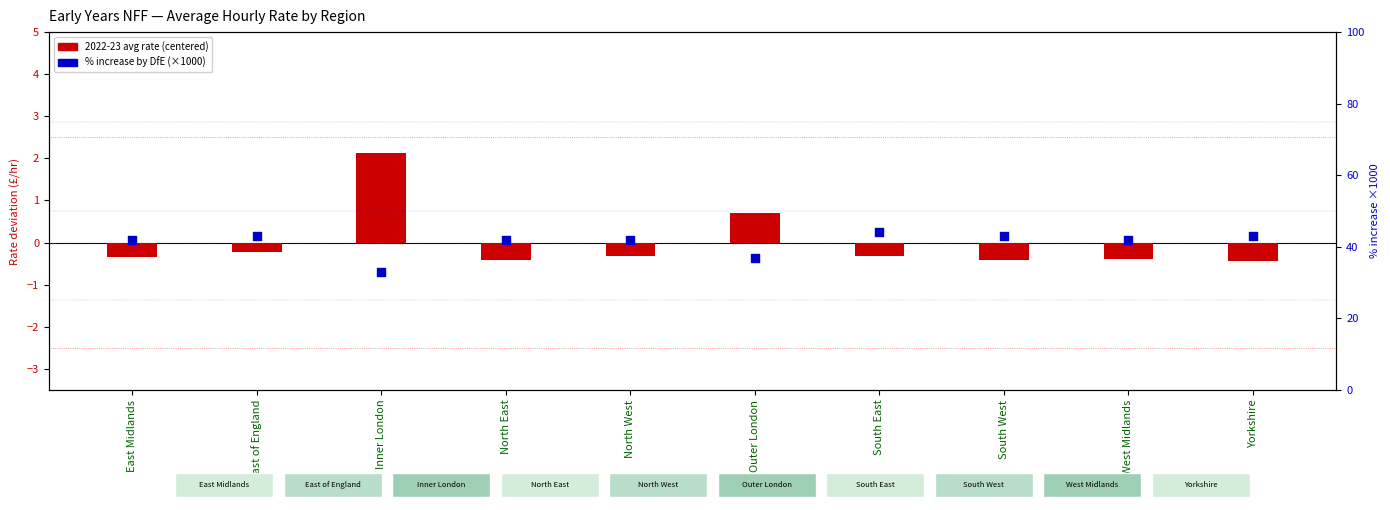

At how many categories does at least one series exceed 23?

10